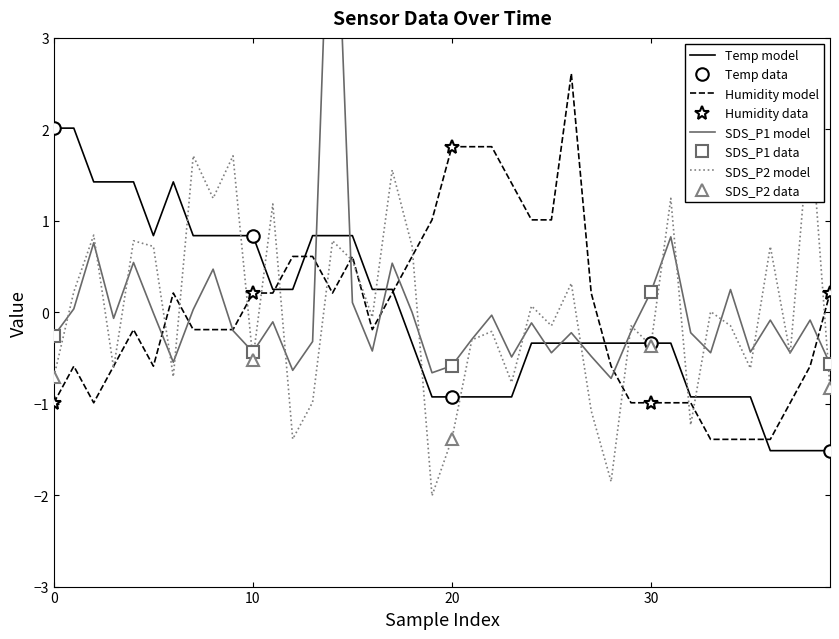

Where do SDS_P2 and Temp first cross each other?

6 and 7